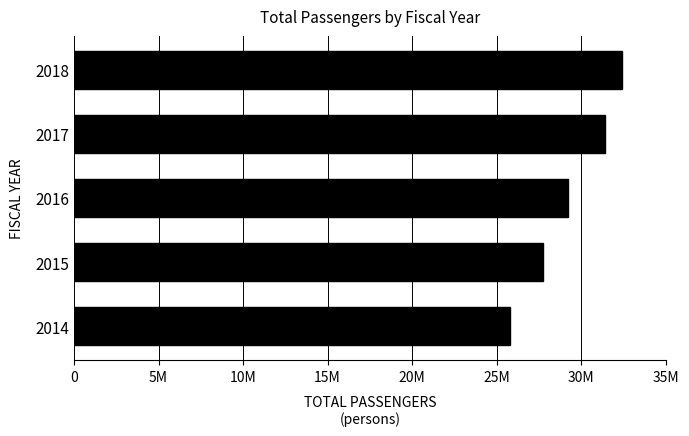

Rank the categories by value from highest to lowest.

2018, 2017, 2016, 2015, 2014